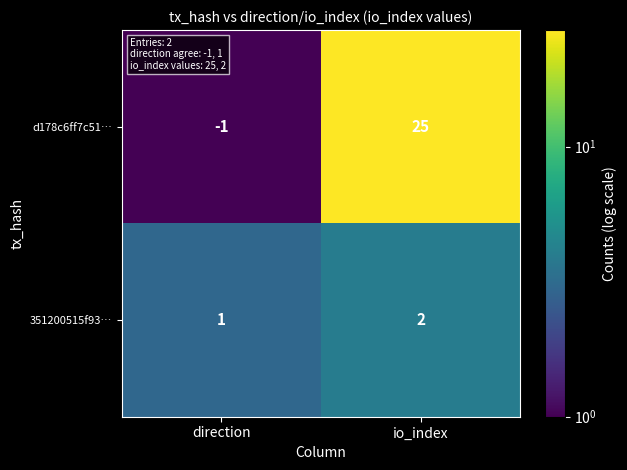

At io_index, list the series in order from smallest to largest.

351200515f93…, d178c6ff7c51…